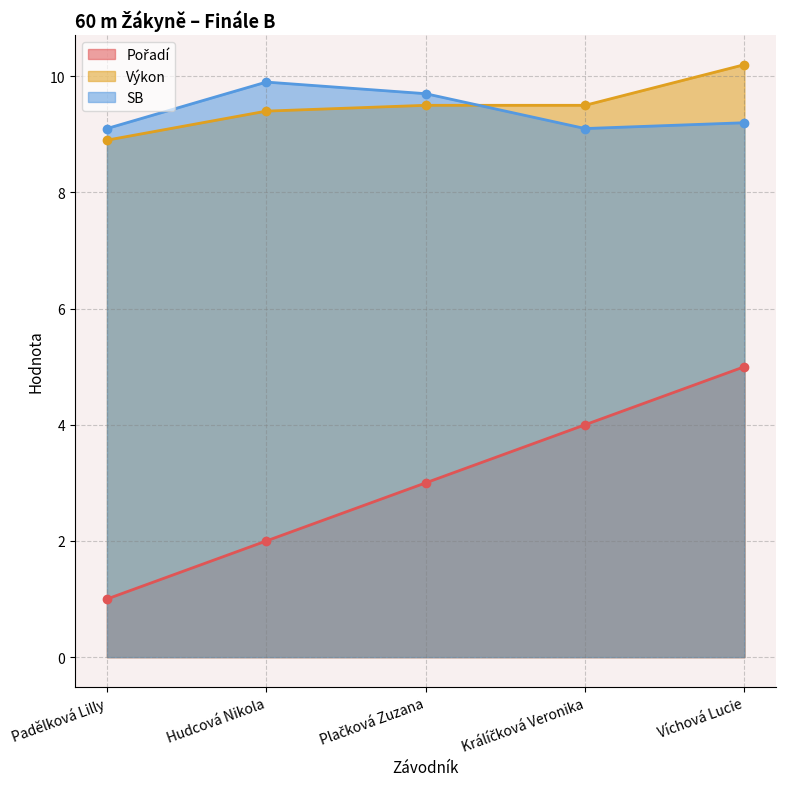

What is the value of the SB point at the 1st from the left?

9.1